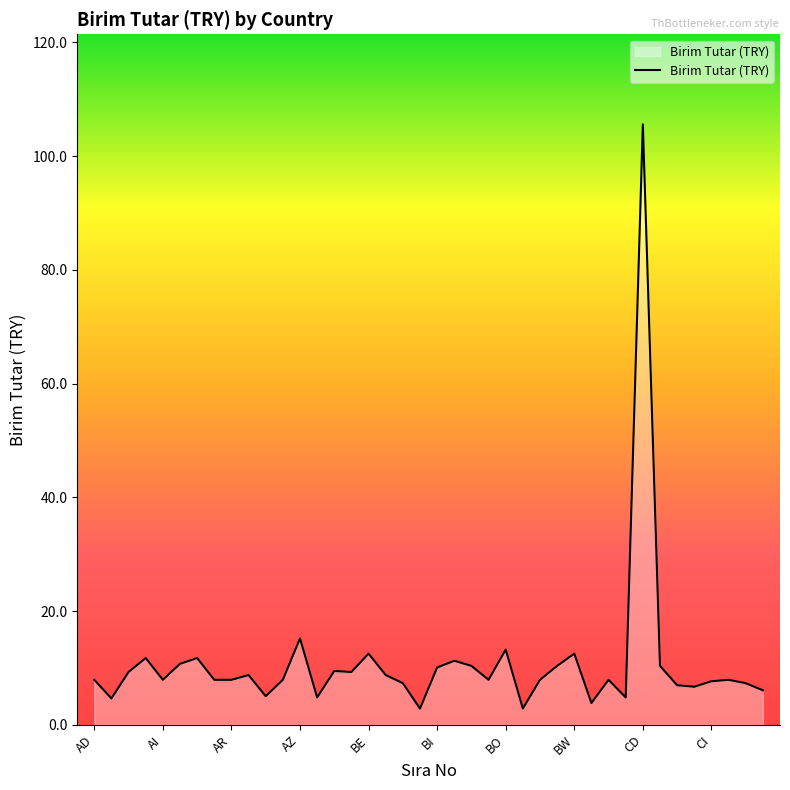

What is the maximum value shown in the chart?

105.6